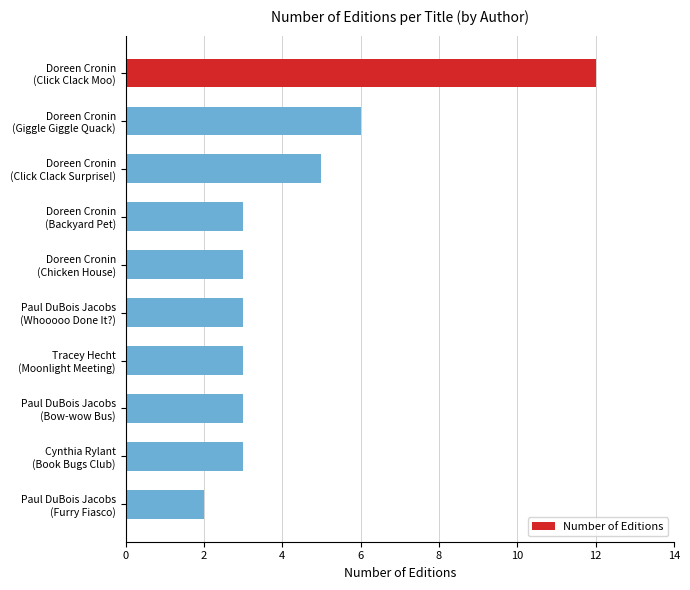

What is the difference between the second highest and second lowest values?

3